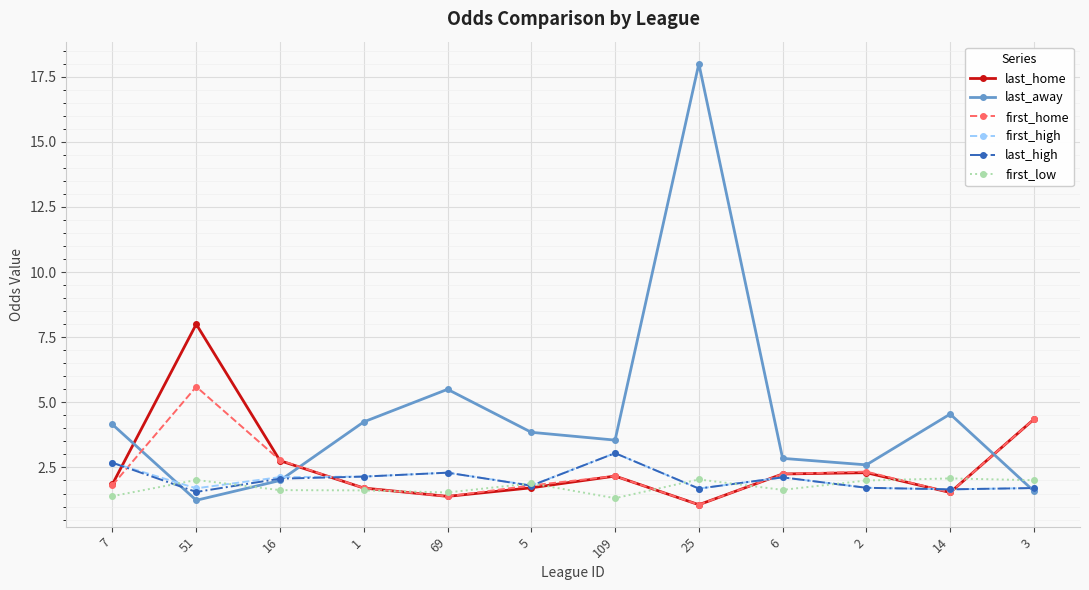

What value does the last_home series have at 2?

2.3